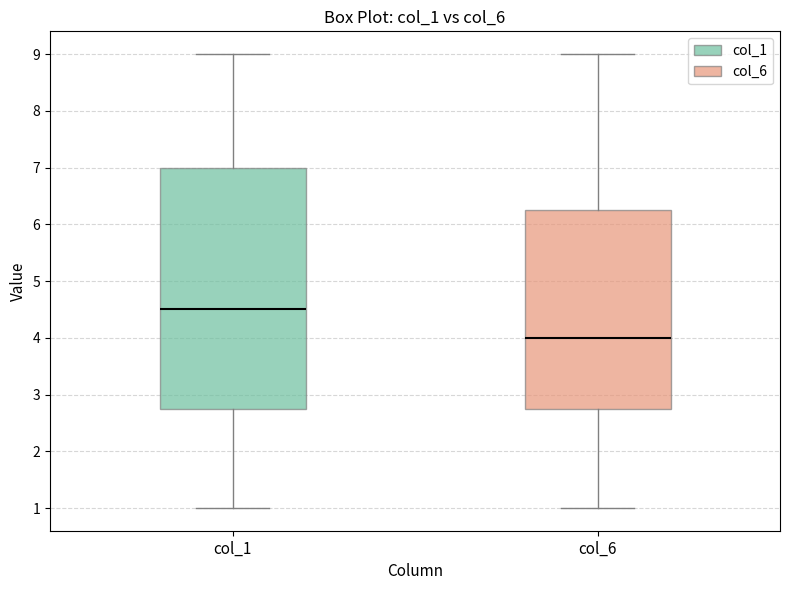

Comparing the boxes themselves (not the whiskers), which one is the tallest?

col_1